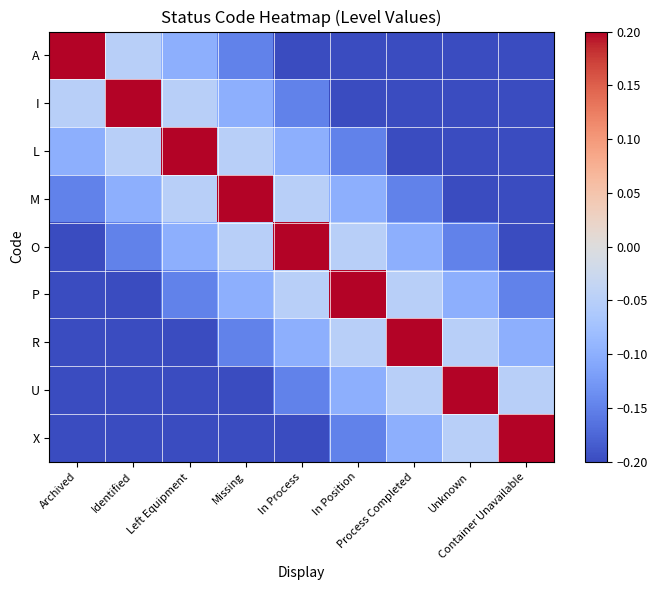

What is the total value across all series at Process Completed?

-0.9